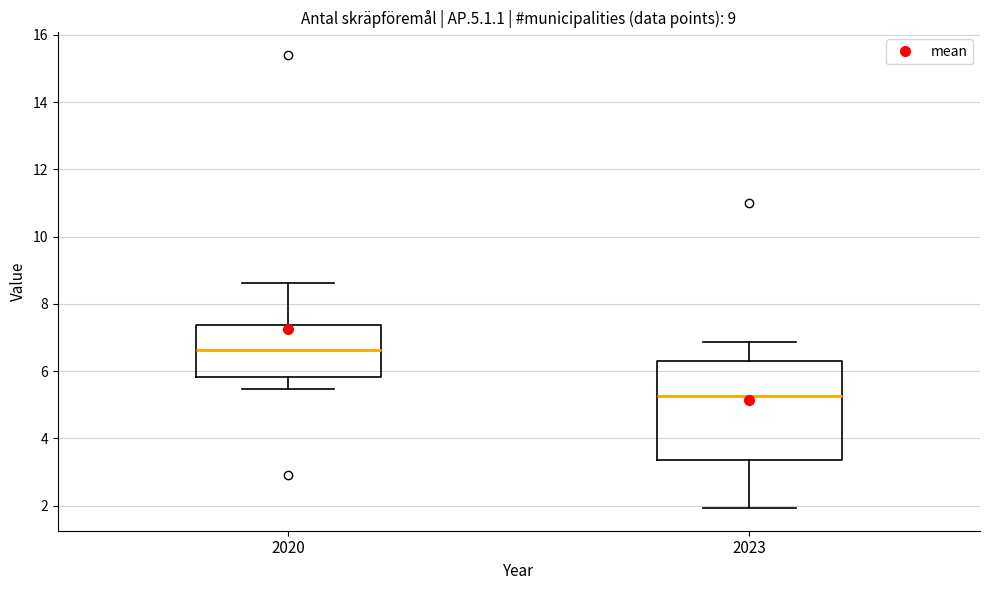

Comparing the boxes themselves (not the whiskers), which one is the tallest?

2023